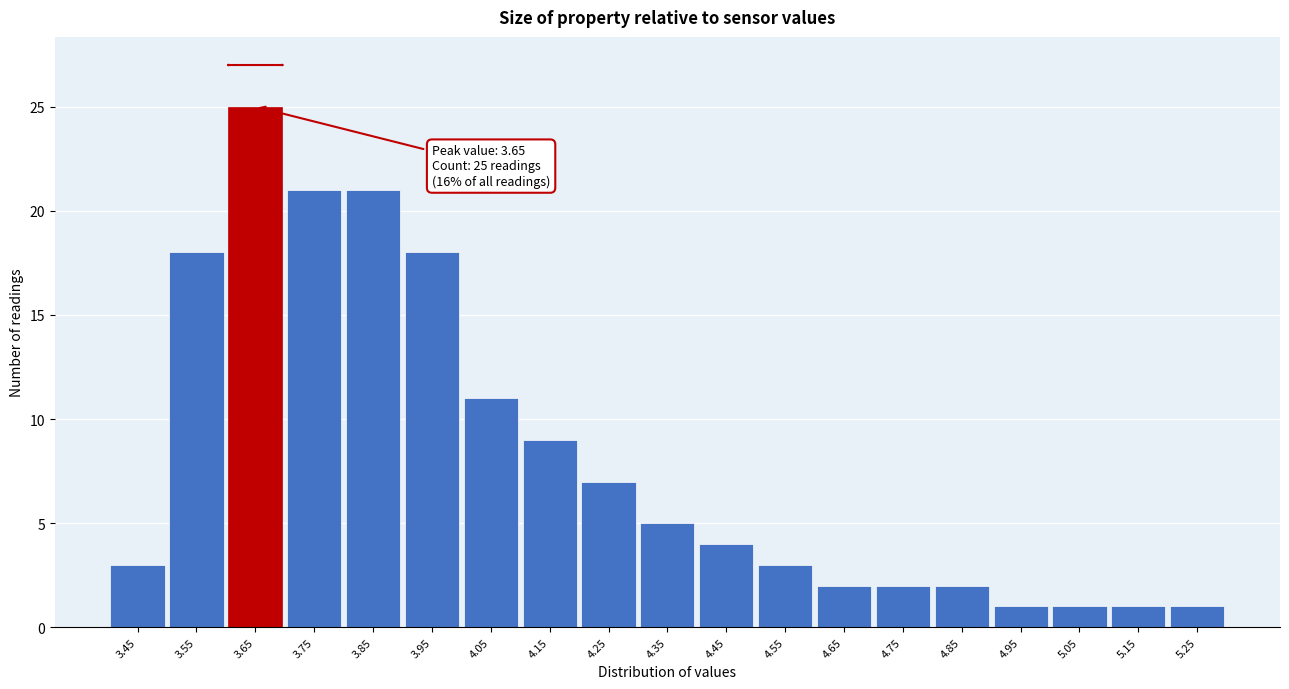

Reading left to right, list all the values displayed in this chart.

3.45=3	3.55=18	3.65=25	3.75=21	3.85=21	3.95=18	4.05=11	4.15=9	4.25=7	4.35=5	4.45=4	4.55=3	4.65=2	4.75=2	4.85=2	4.95=1	5.05=1	5.15=1	5.25=1